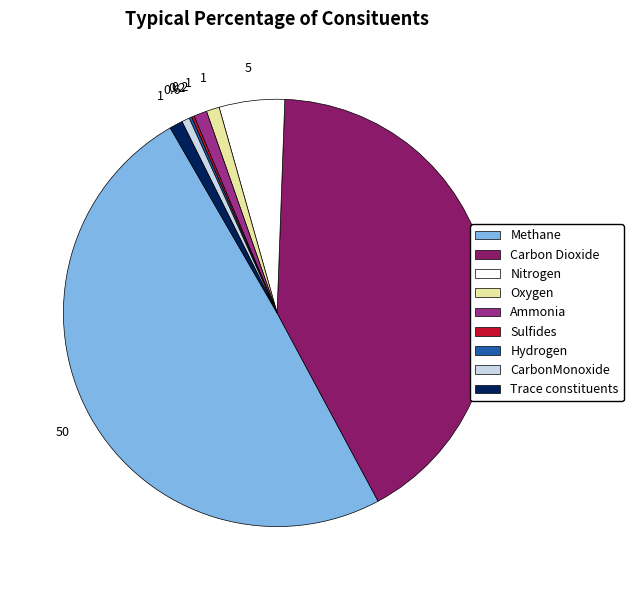

Count the number of slices in the pie.

9